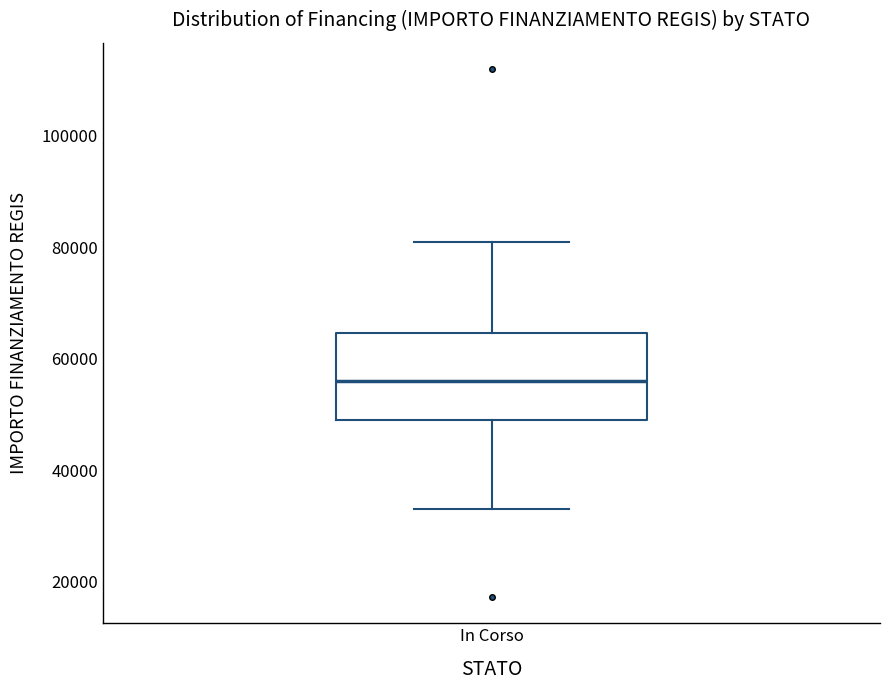

Read this box plot against the y-axis: the position of the median line, the range covered by the box, and the ends of both whiskers. The values are not printed on the chart, so give them approximately, as read against the axis.

median 56000, box 50000 to 64000, whiskers 32000 to 80000